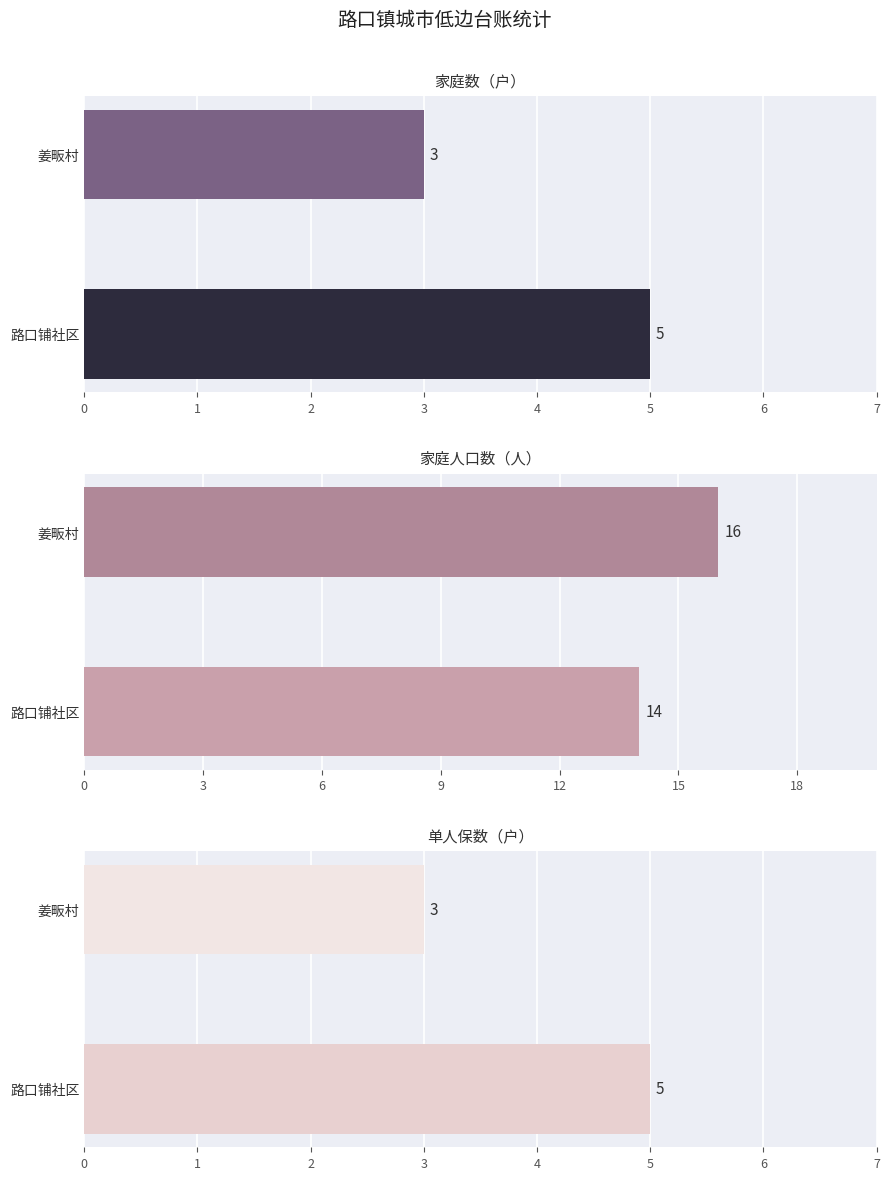

How many categories are shown in the chart?

2